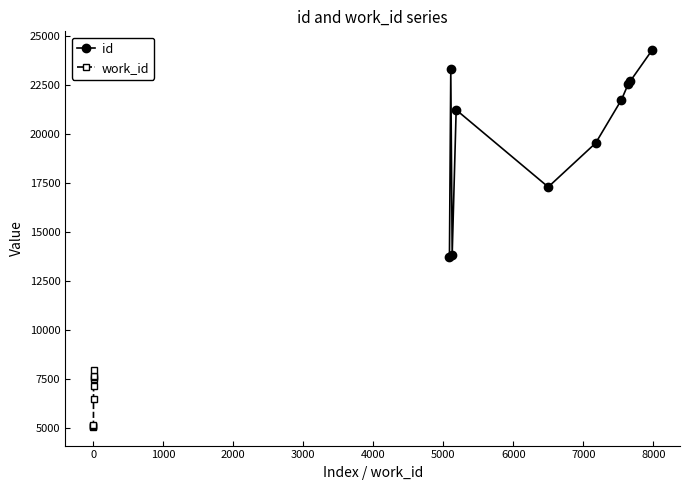

True or false: id has more than 1 interior local peaks.

True